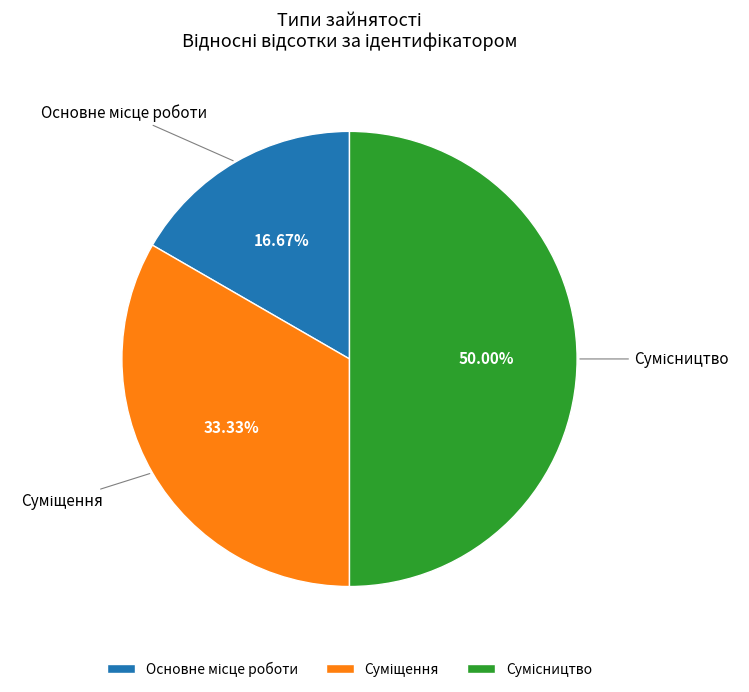

True or false: Суміщення accounts for 18% of the total.

False